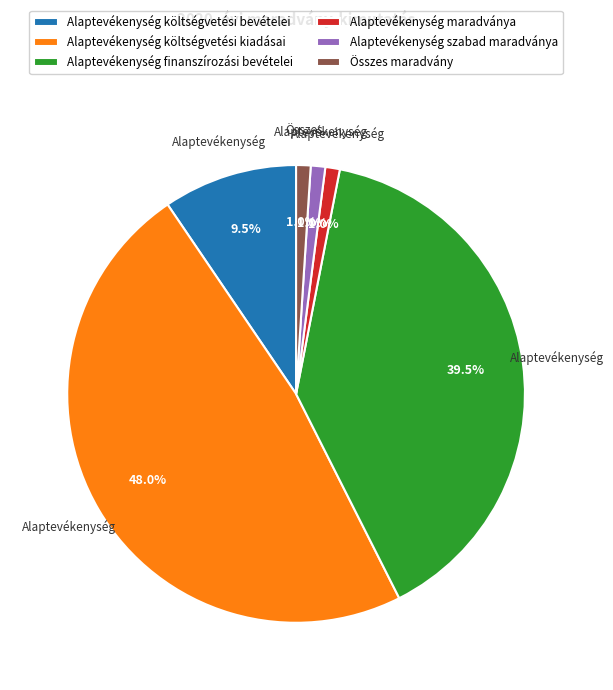

Is the sum of Összes maradvány and Alaptevékenység költségvetési bevételei greater than half?

No